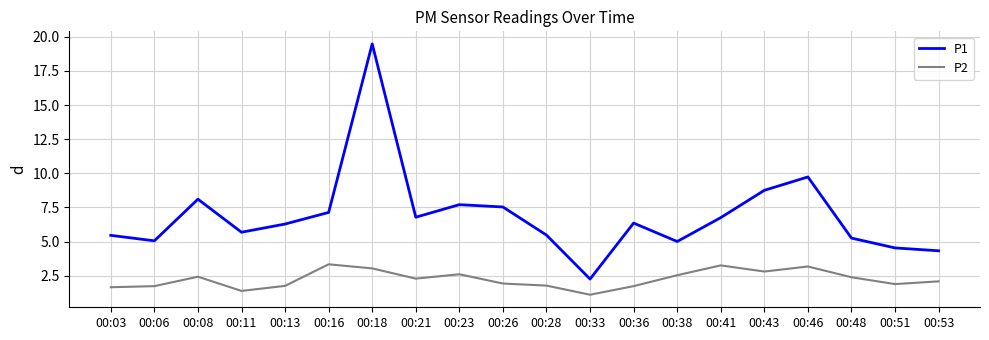

Which series changed the most between 00:03 and 00:48?

P2